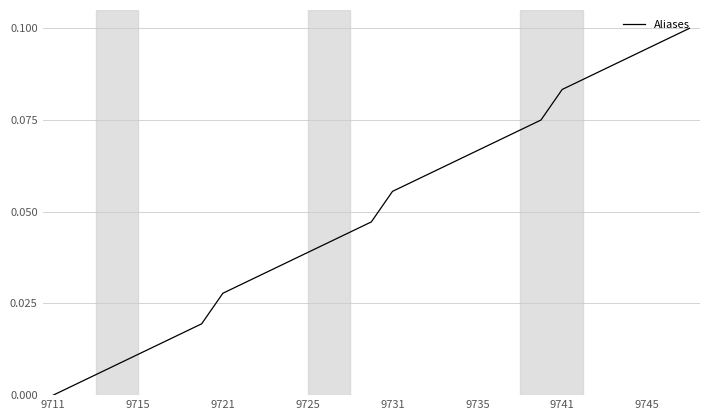

At which category does the chart reach its minimum across all series?

9711